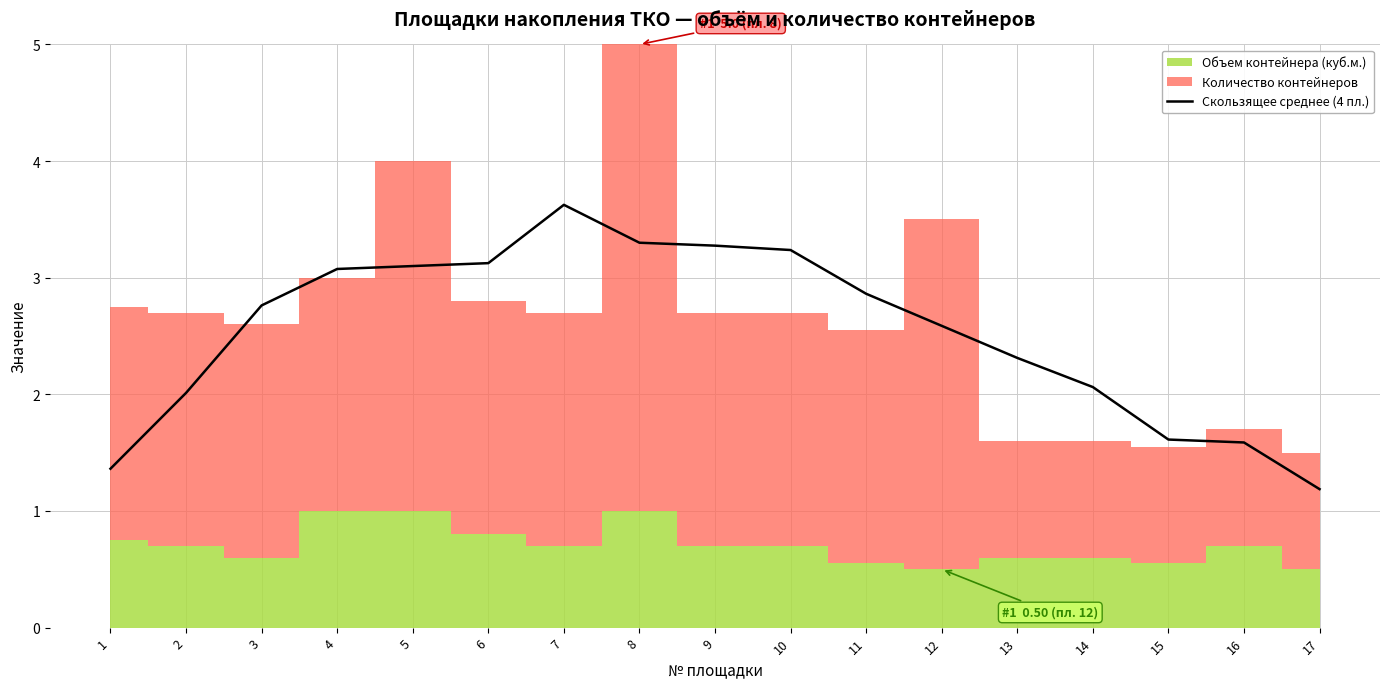

The value at 11 is 2.9. True or false?

True